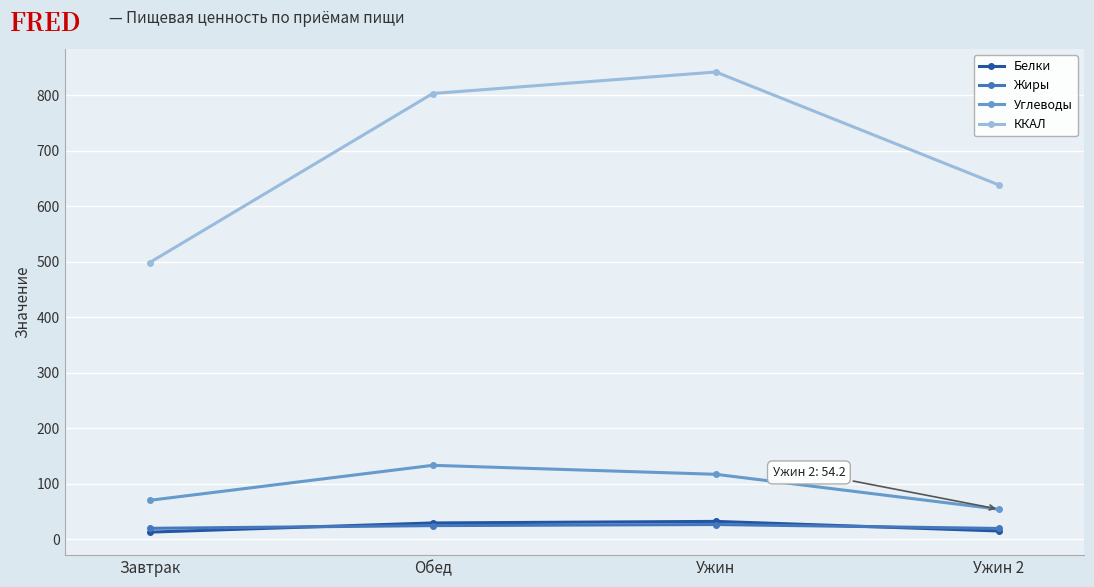

At which category does ККАЛ reach its first local peak?

Ужин